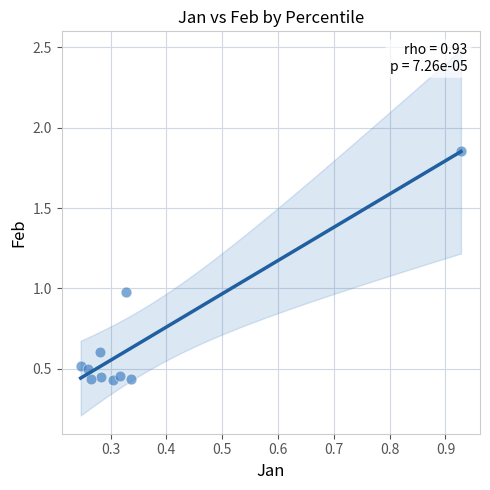

What is the average Y value?

0.7